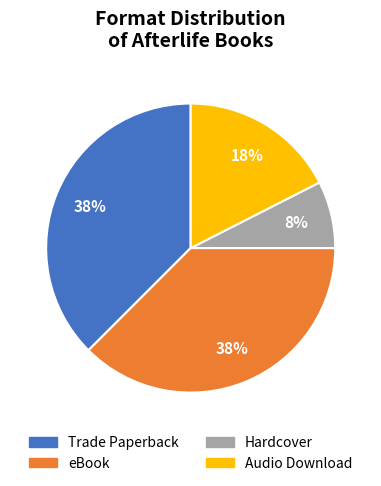

Is there a majority slice in this chart?

No